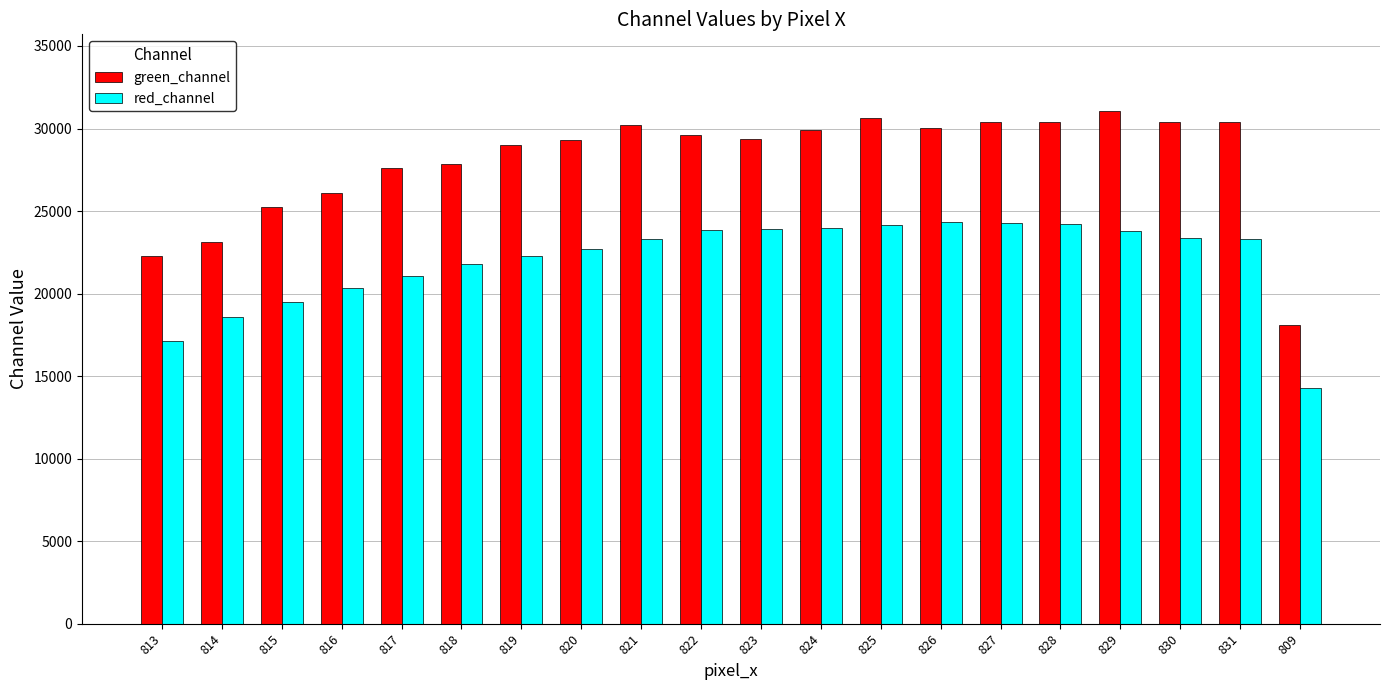

What is the average value of the red_channel series?

22014